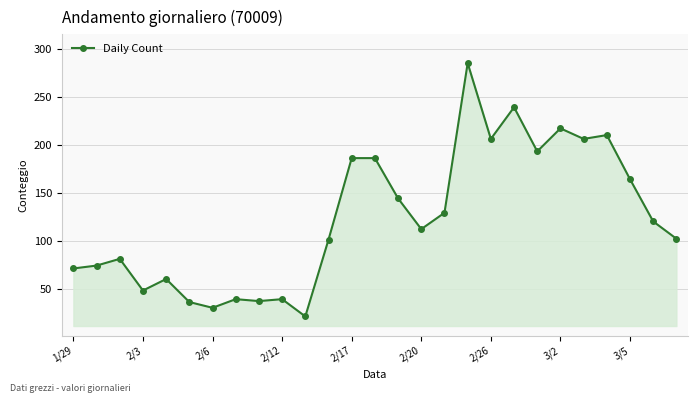

What is the value of the 15th point from the left?

144